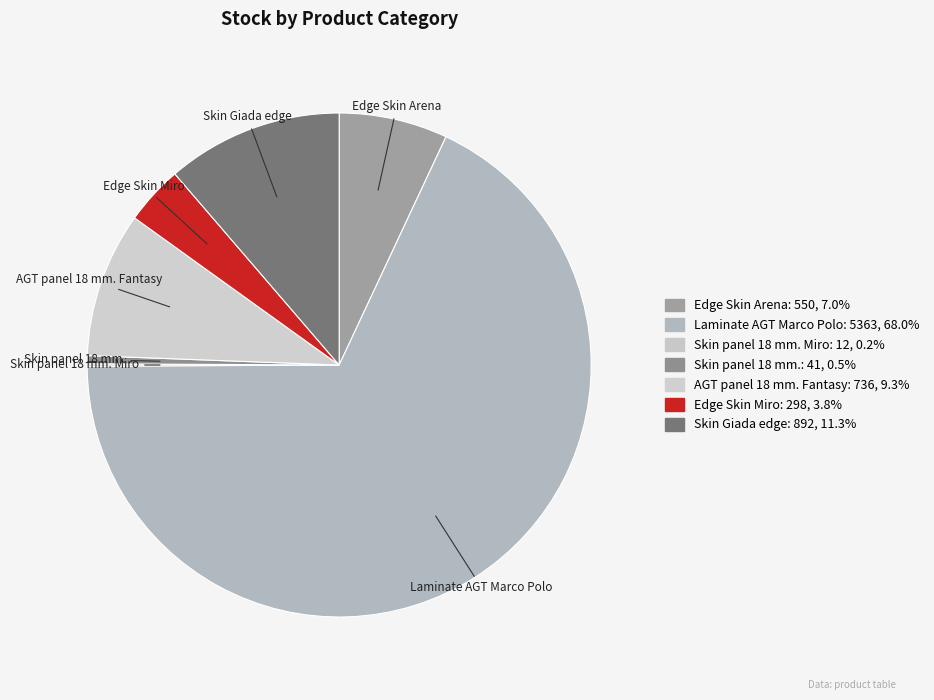

To the nearest percent, what is the difference between the largest and smallest slice percentages?

68%